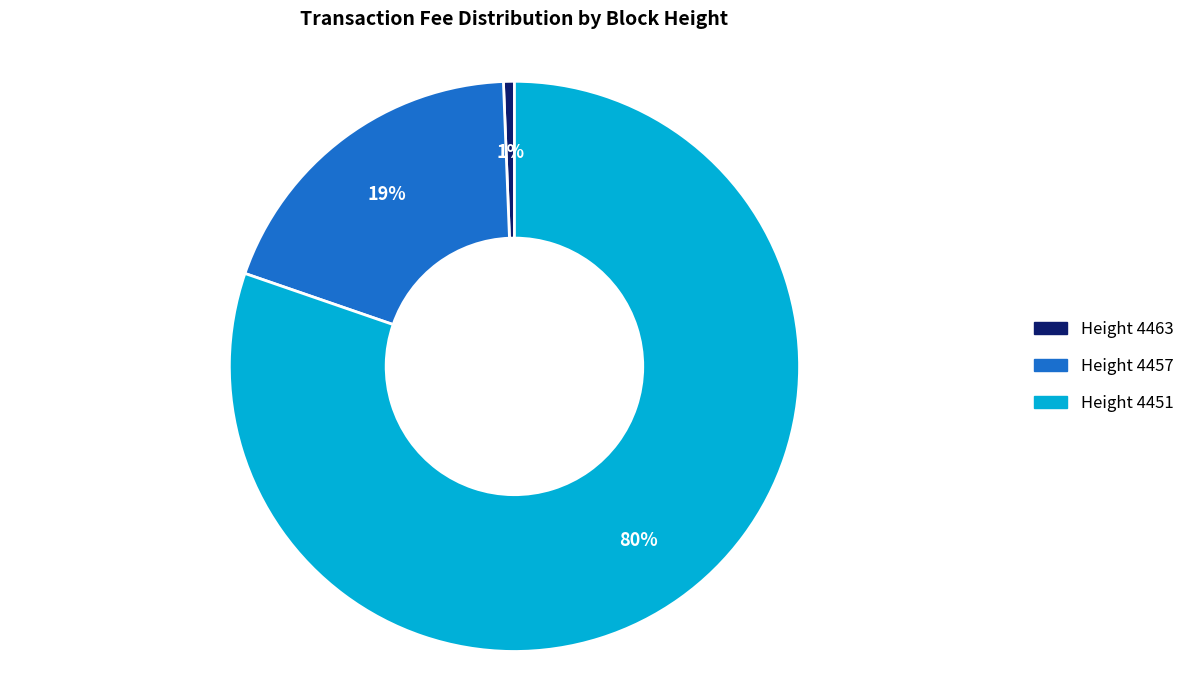

To the nearest percent, what is the difference between the Height 4463 and Height 4457 slice percentages?

18%